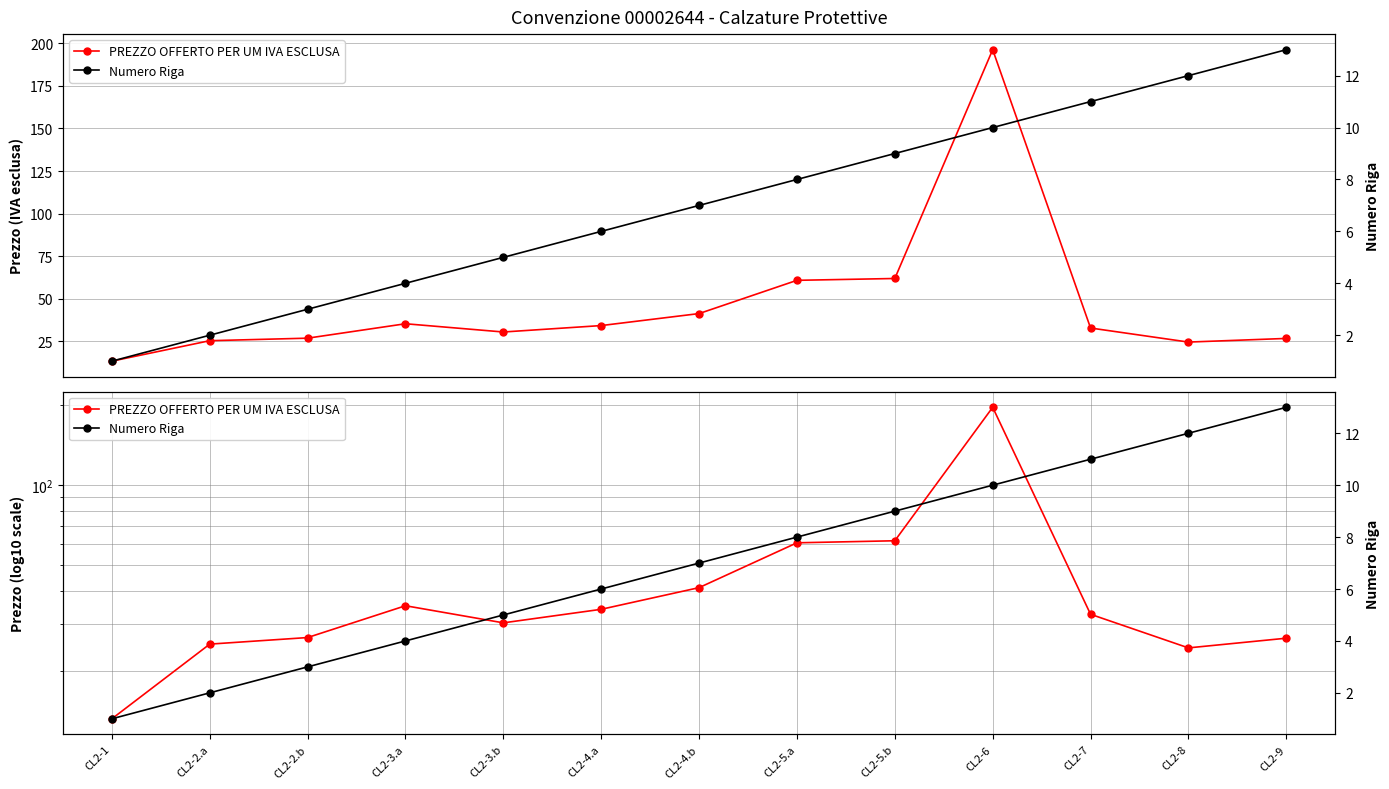

Reading left to right, extract all data points from this chart.

PREZZO OFFERTO PER UM IVA ESCLUSA: 13.2	25.3	26.8	35.2	30.4	34.2	41.2	60.8	61.8	196.3	32.7	24.5	26.6
Numero Riga: 1.0	2.0	3.0	4.0	5.0	6.0	7.0	8.0	9.0	10.0	11.0	12.0	13.0